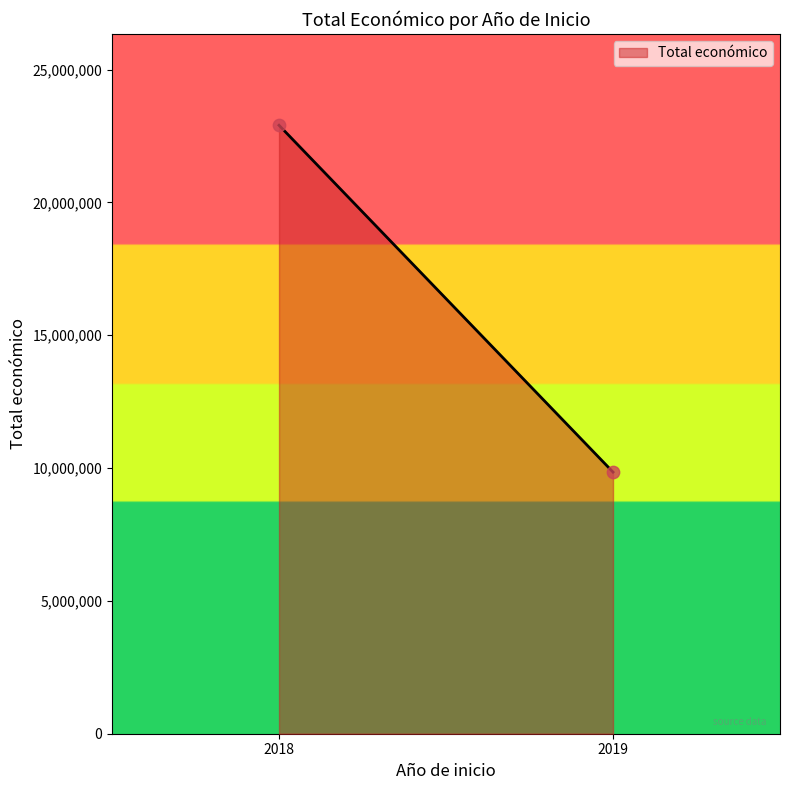

What is the average X value?

2018